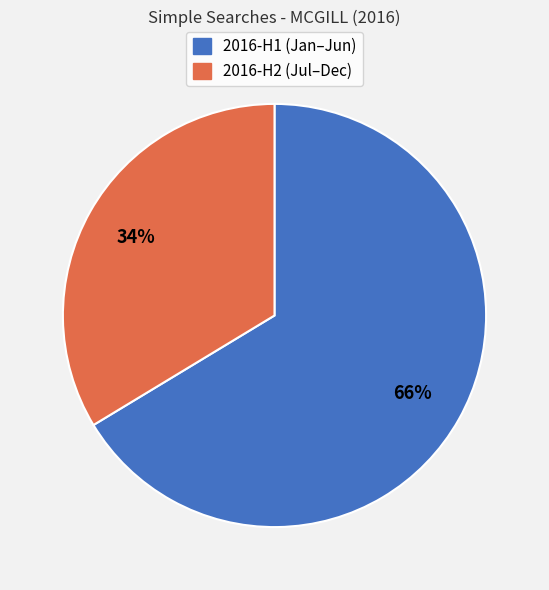

What is the largest slice in the pie chart?

2016-H1 (Jan–Jun)